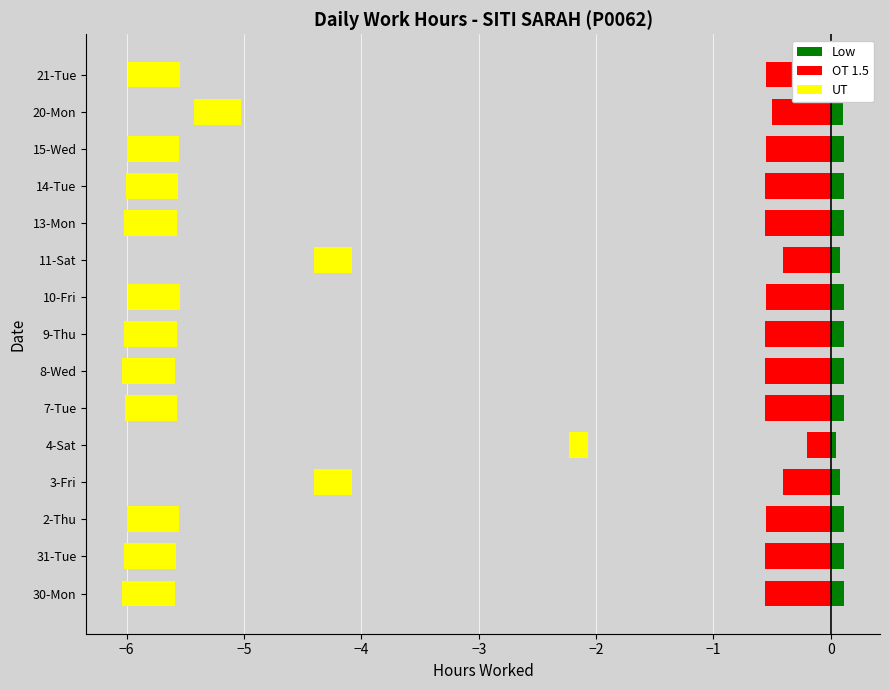

Which series has the largest total across all categories?

Low